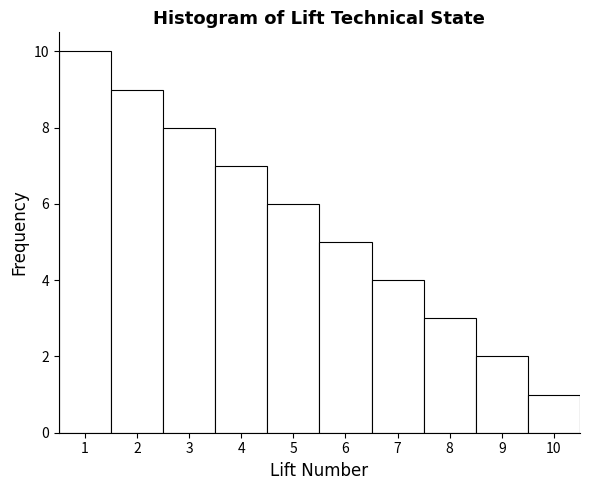

Reading left to right, transcribe this chart: for each bar, give the range it covers on the x-axis and its height. The values are not printed on the chart, so give them approximately, as read against the axis.

0.5 to 1.5: 10
1.5 to 2.5: 9
2.5 to 3.5: 8
3.5 to 4.5: 7
4.5 to 5.5: 6
5.5 to 6.5: 5
6.5 to 7.5: 4
7.5 to 8.5: 3
8.5 to 9.5: 2
9.5 to 10.5: 1